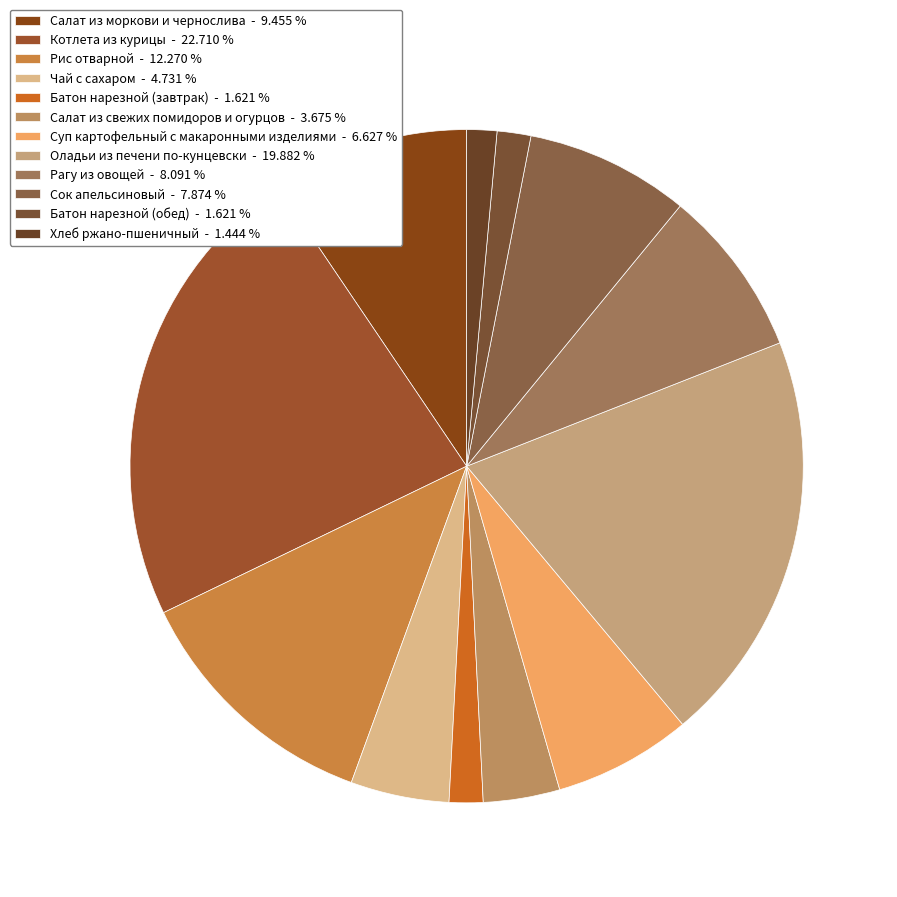

To the nearest percent, what portion does Салат из моркови и чернослива represent?

9%